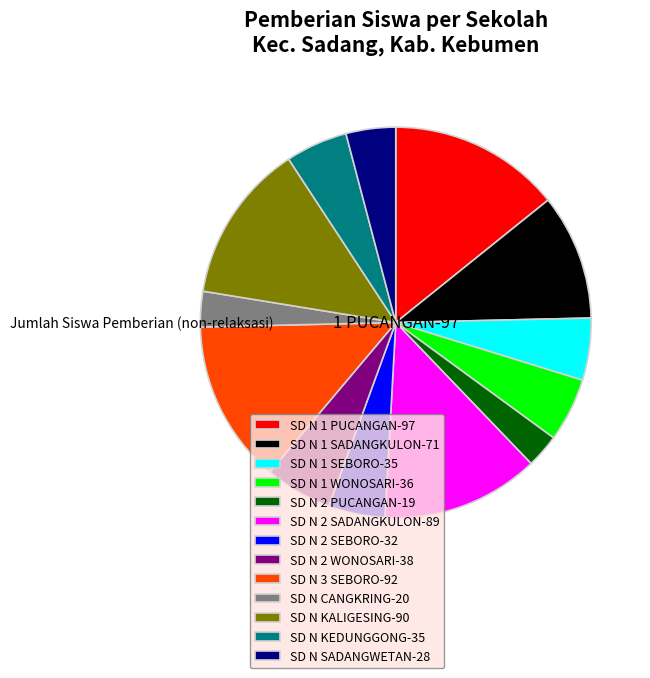

Is it true that SD N 2 SADANGKULON-89 is 13% of the pie?

True